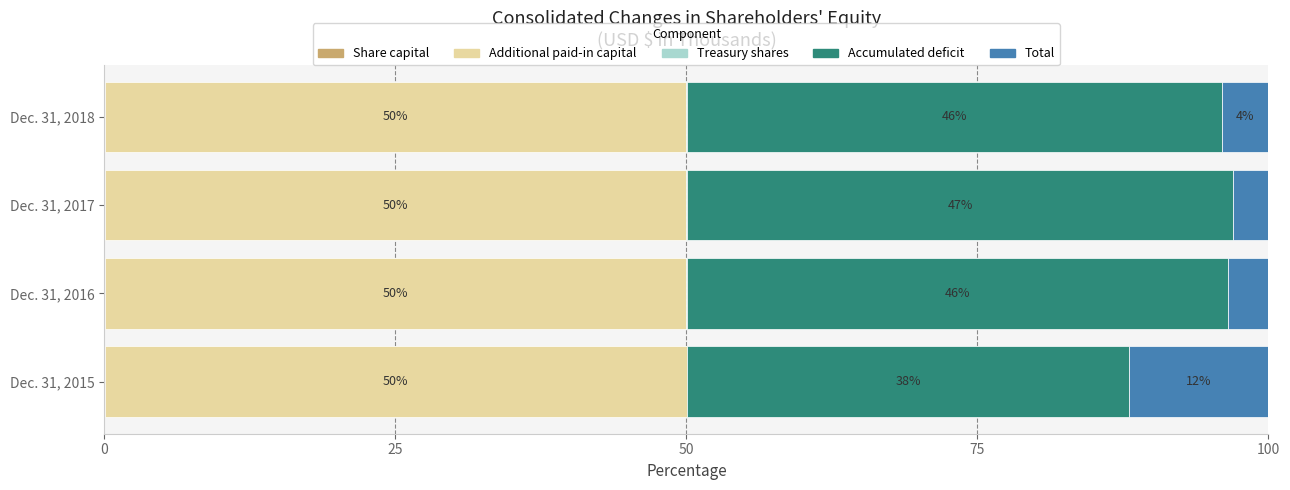

How many categories are shown in the chart?

4